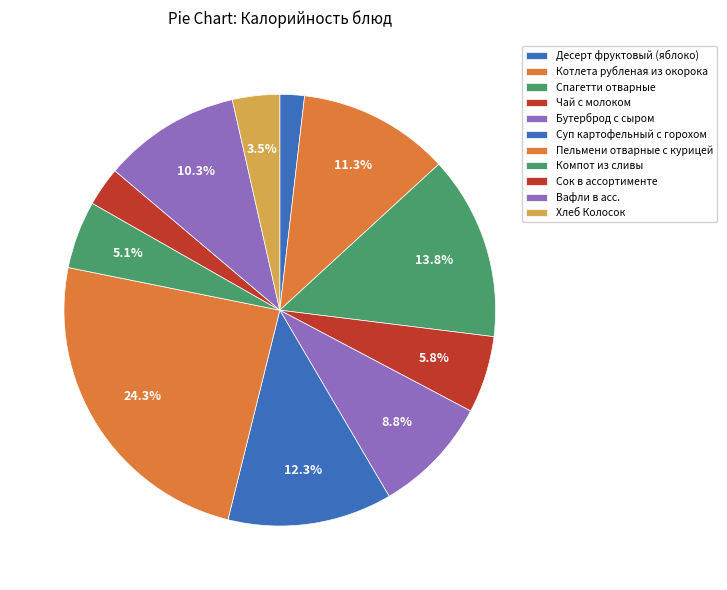

Is it true that Компот из сливы is 5% of the pie?

True